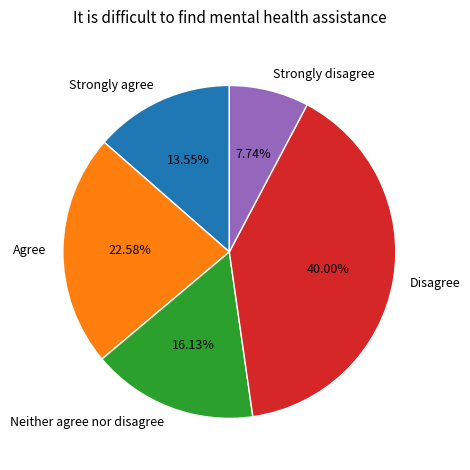

Is Disagree the majority of the pie?

No